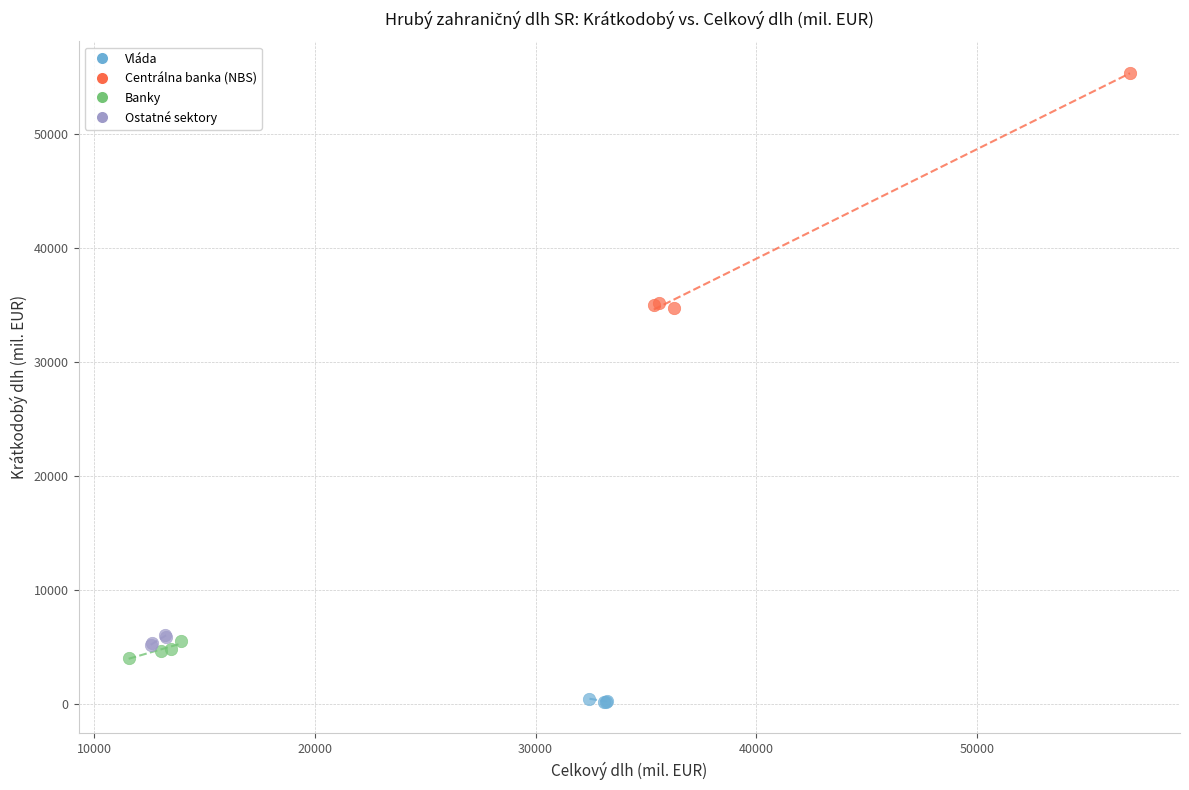

Which series has the largest Y range (max minus min)?

Centrálna banka (NBS)